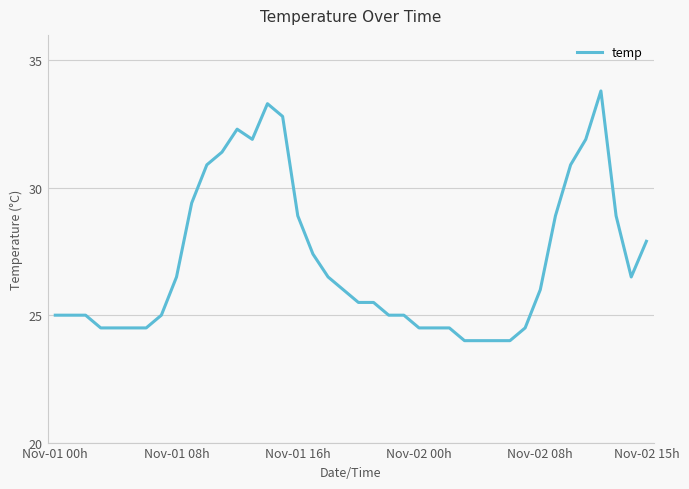

What is the difference between the maximum and minimum values?

9.8